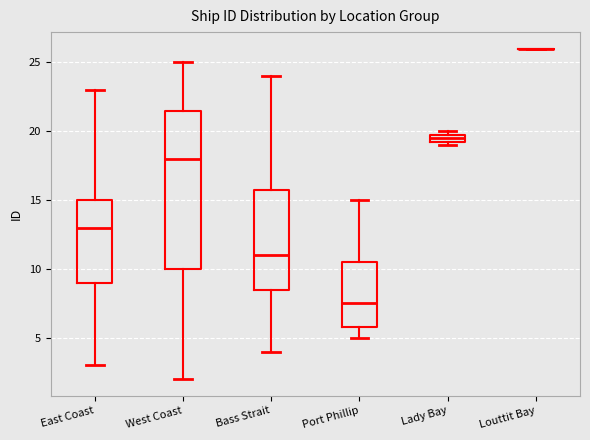

Comparing the boxes themselves (not the whiskers), which one is the tallest?

West Coast